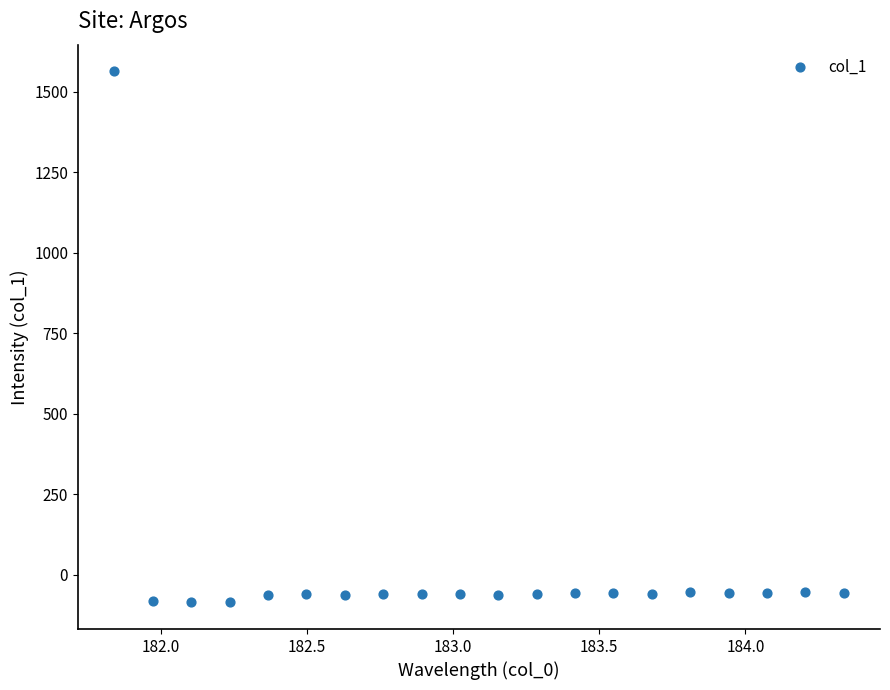

What is the range of Y values (max minus min)?

1651.1